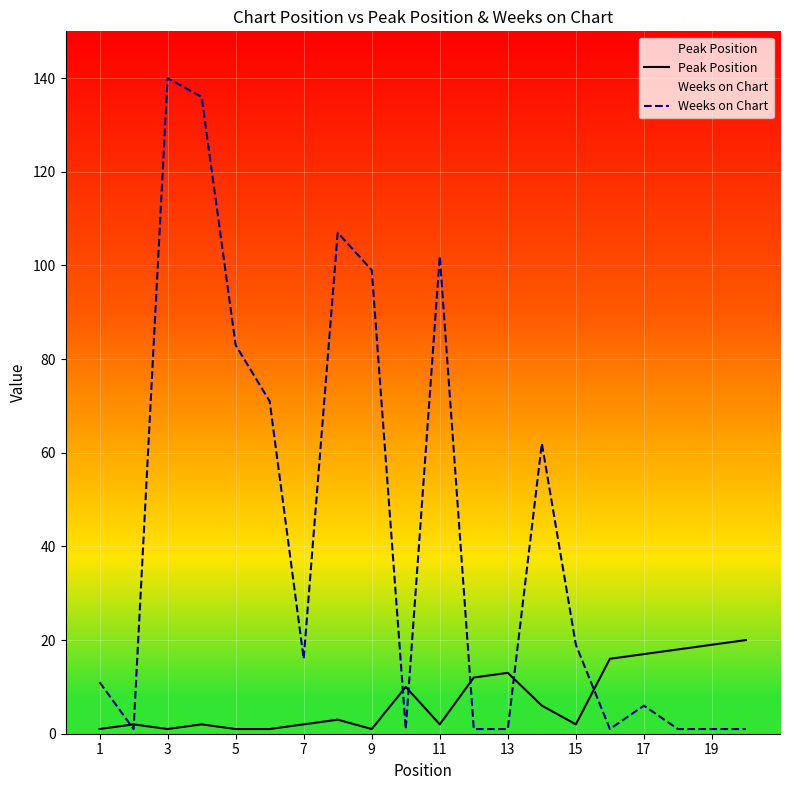

Which series has the largest total across all categories?

Weeks on Chart